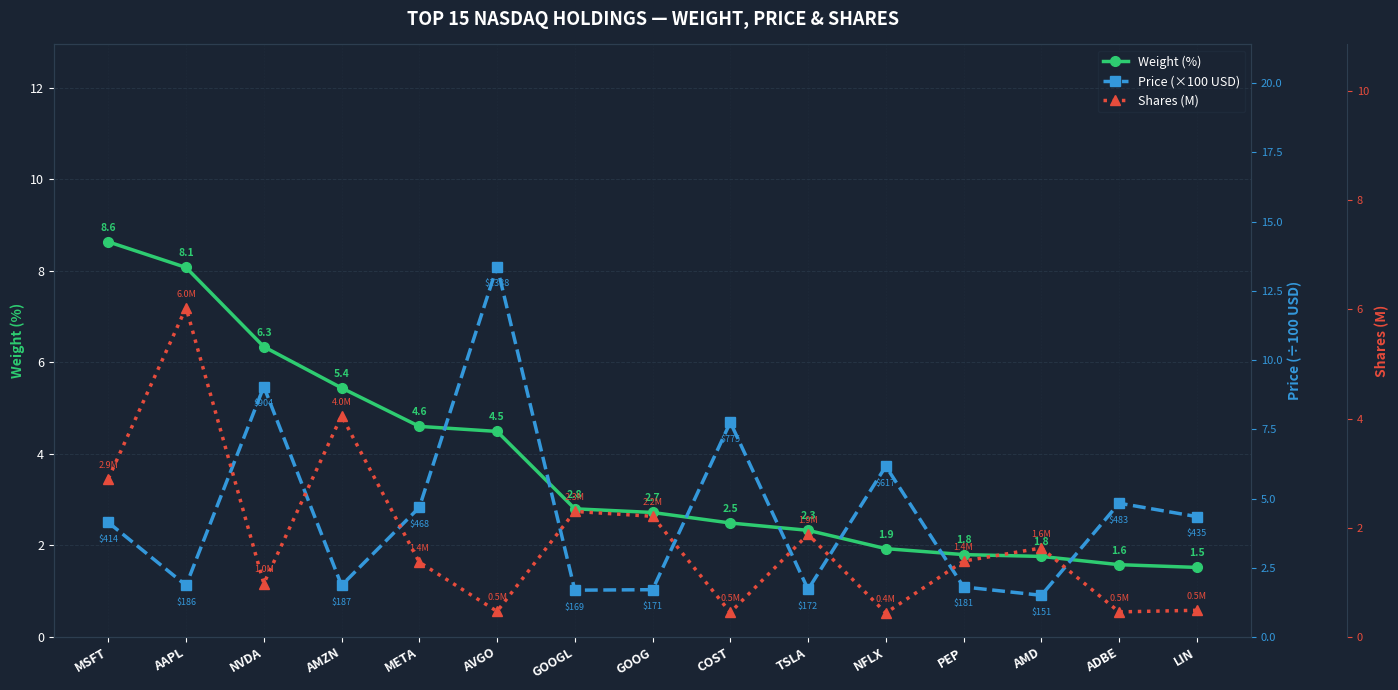

What is the difference between the second highest and minimum values in the Price (×100 USD) series?

7.5